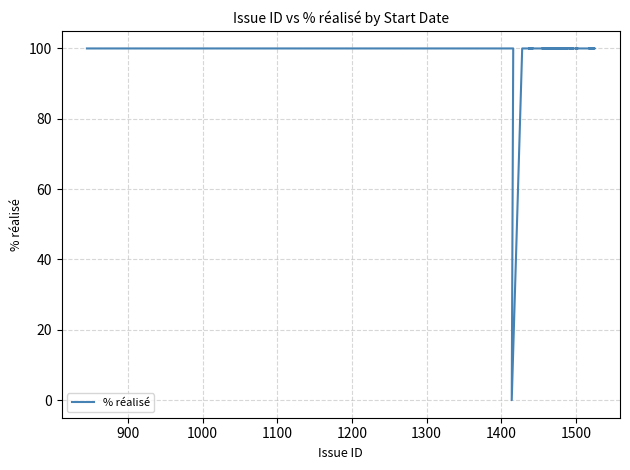

Count the number of categories in the chart.

40